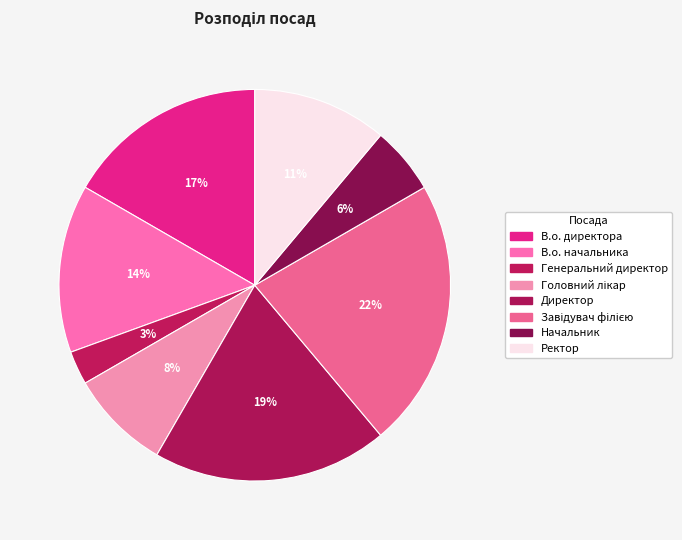

The Ректор slice represents 25% of the pie. True or false?

False